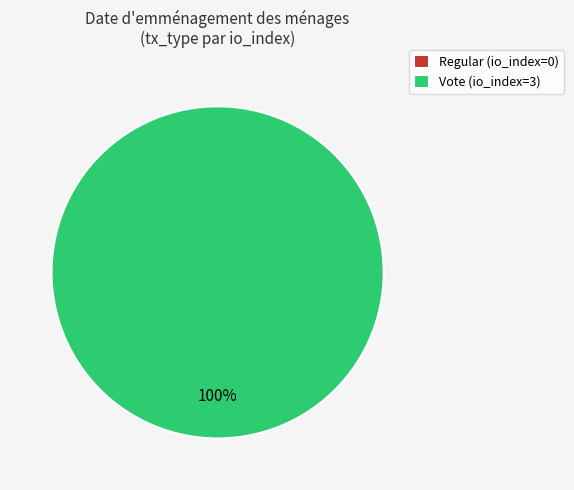

To the nearest percent, what is the combined percentage of Vote and Regular?

100%